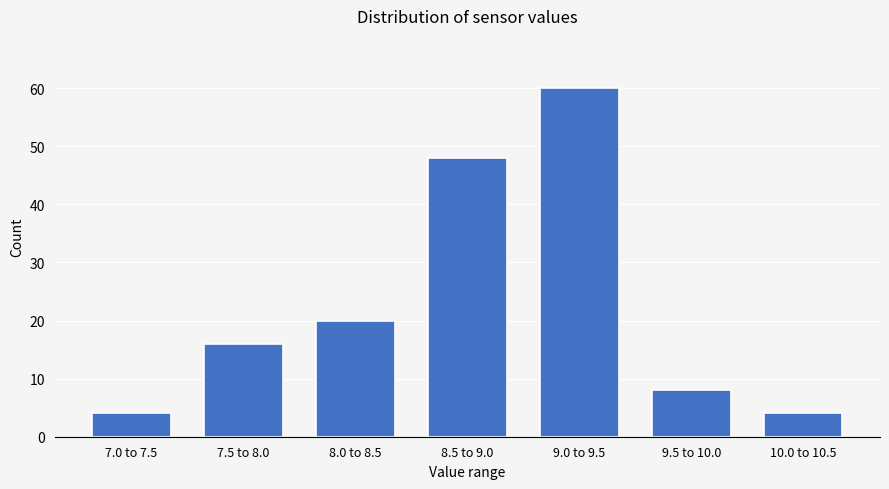

Reading left to right, list all the values displayed in this chart.

7.0 to 7.5=4	7.5 to 8.0=16	8.0 to 8.5=20	8.5 to 9.0=48	9.0 to 9.5=60	9.5 to 10.0=8	10.0 to 10.5=4